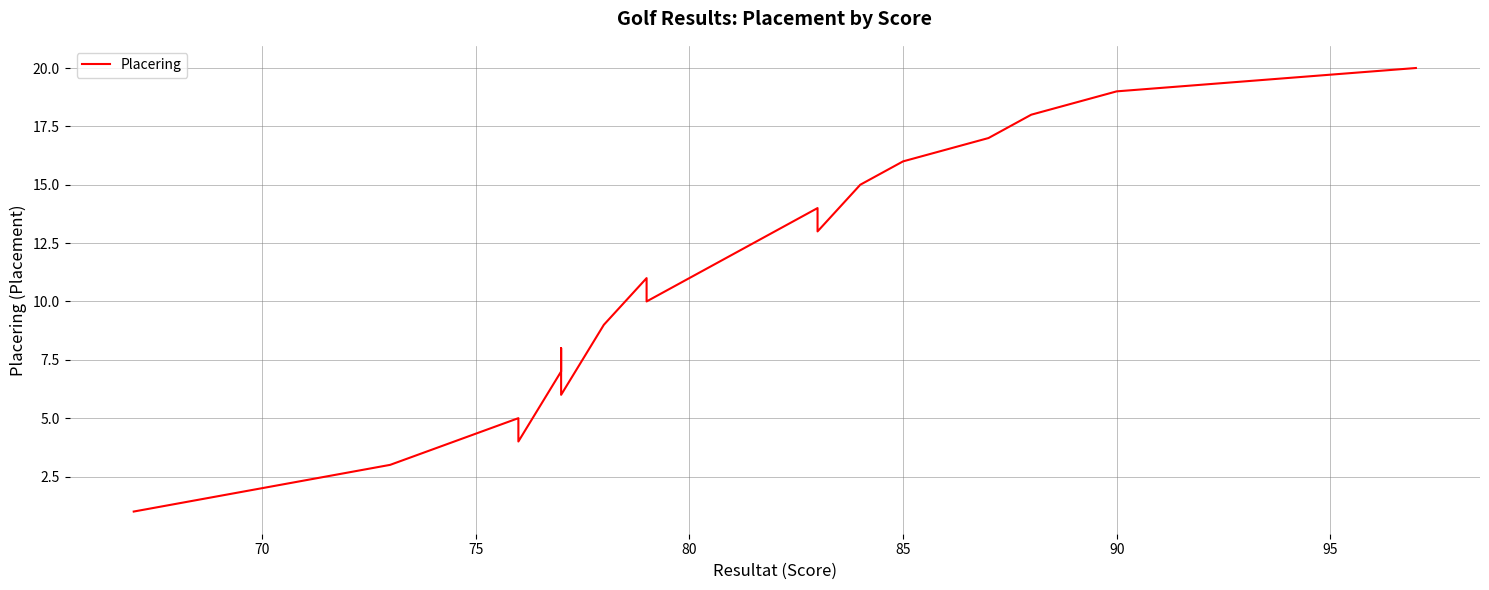

What is the greatest value displayed?

20